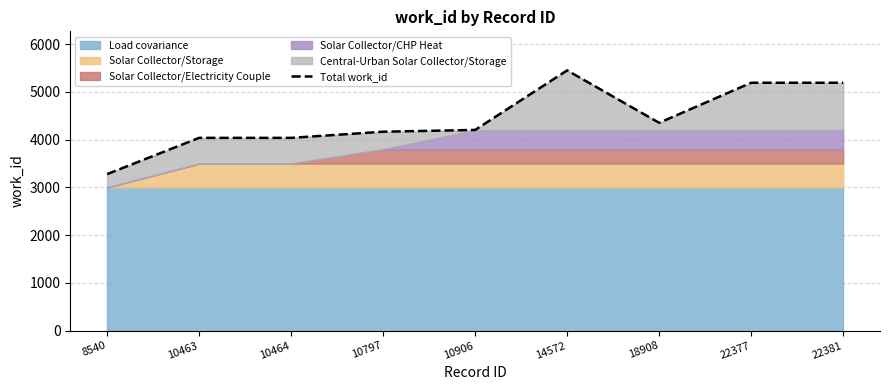

How many values are below 4204?

4